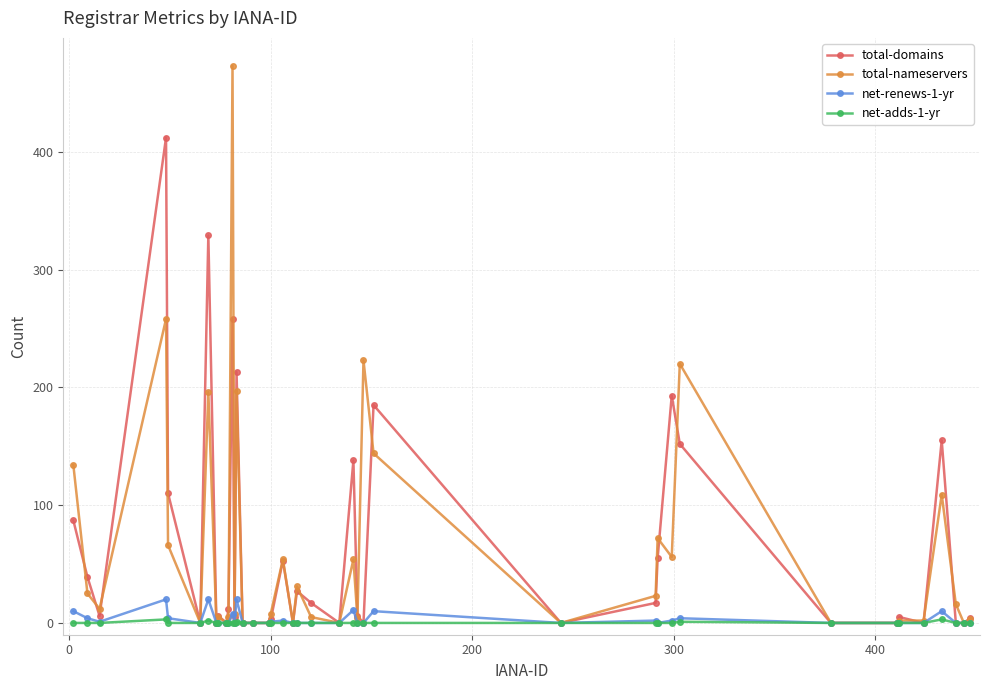

Reading left to right, what are all the values shown in this chart?

total-domains: −100=87	0=39	100=6	200=412	300=110	400=0	500=329	7=0	8=6	9=0	10=12	11=258	12=5	13=213	14=0	15=0	16=0	17=3	18=53	19=0	20=27	21=17	22=0	23=138	24=6	25=0	26=185	27=0	28=17	29=55	30=193	31=152	32=0	33=0	34=5	35=0	36=155	37=0	38=0	39=4
total-nameservers: −100=134	0=25	100=12	200=258	300=66	400=0	500=196	7=0	8=5	9=0	10=5	11=473	12=8	13=197	14=0	15=0	16=0	17=8	18=54	19=0	20=31	21=5	22=0	23=54	24=4	25=223	26=144	27=0	28=23	29=72	30=56	31=220	32=0	33=0	34=2	35=2	36=109	37=16	38=0	39=3
net-renews-1-yr: −100=10	0=4	100=1	200=20	300=4	400=0	500=20	7=0	8=0	9=0	10=0	11=8	12=0	13=20	14=0	15=0	16=0	17=1	18=2	19=0	20=0	21=0	22=0	23=11	24=0	25=0	26=10	27=0	28=2	29=0	30=2	31=4	32=0	33=0	34=0	35=0	36=10	37=0	38=0	39=0
net-adds-1-yr: −100=0	0=0	100=0	200=3	300=0	400=0	500=2	7=0	8=0	9=0	10=0	11=0	12=0	13=1	14=0	15=0	16=0	17=0	18=0	19=0	20=0	21=0	22=0	23=0	24=0	25=0	26=0	27=0	28=0	29=0	30=0	31=1	32=0	33=0	34=0	35=0	36=3	37=0	38=0	39=0